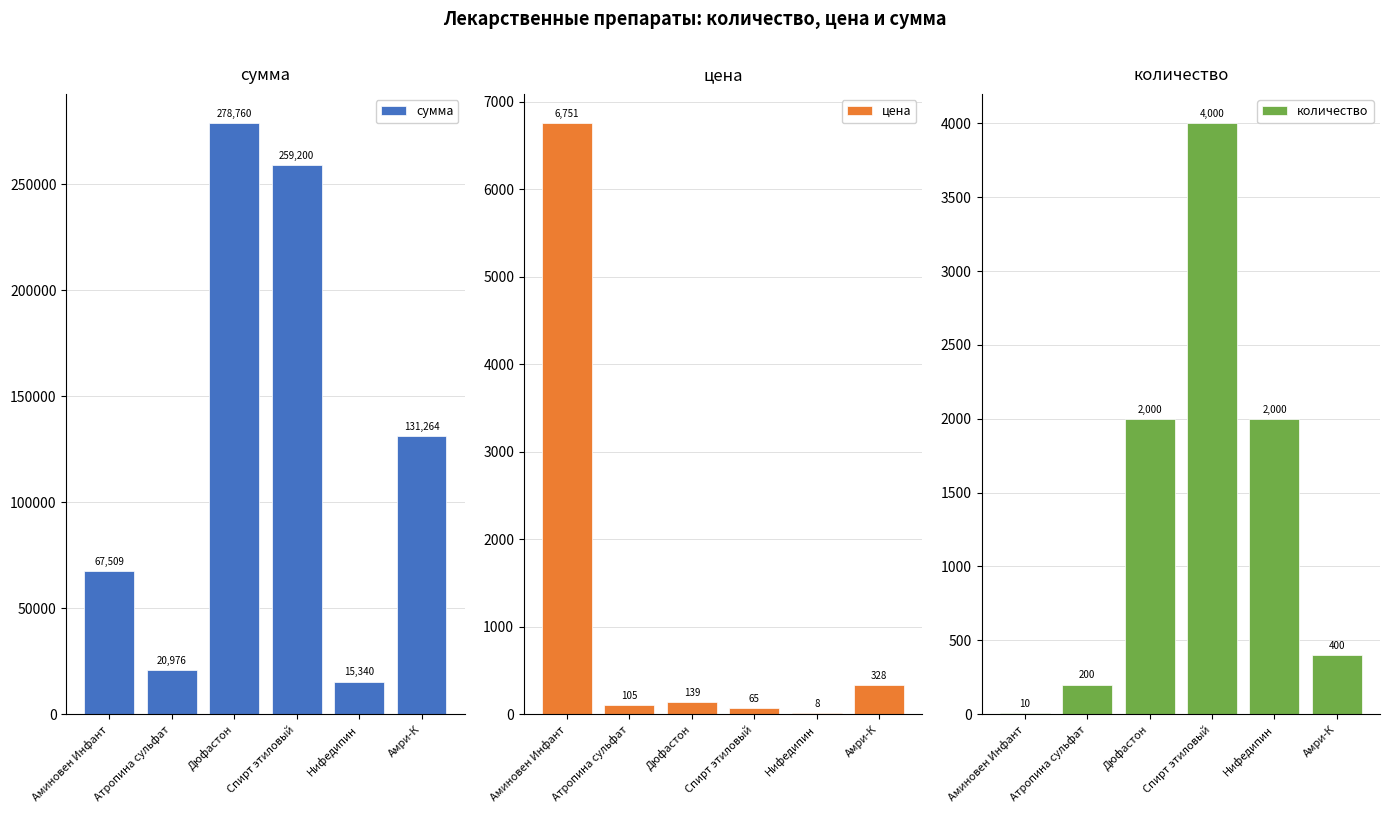

What is the maximum value shown in the chart?

278760.0